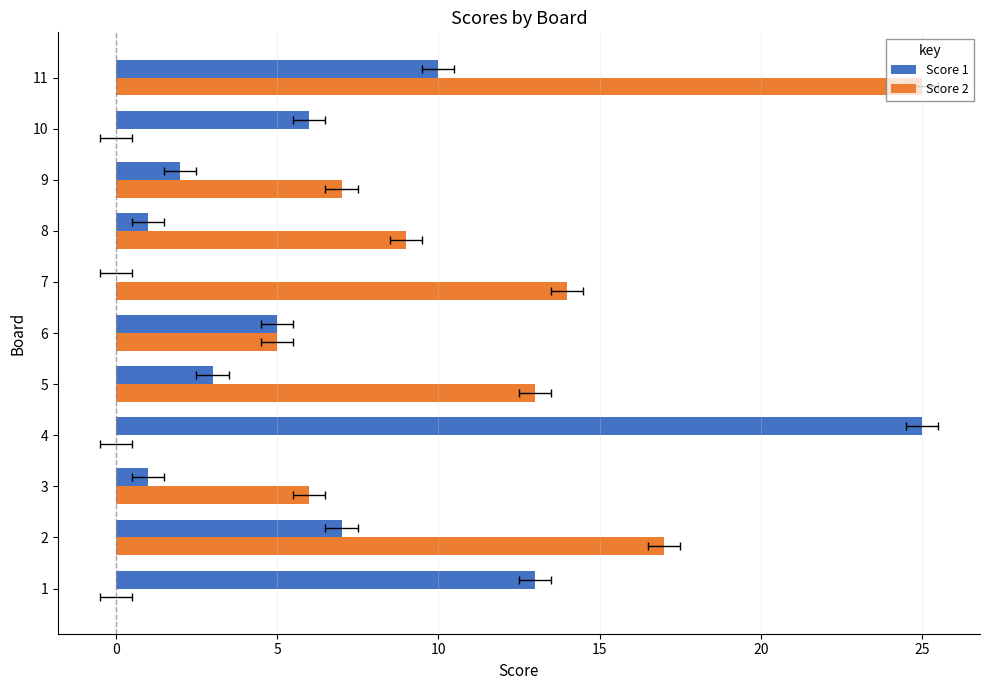

What is the difference between the second highest and minimum values in the Score 1 series?

13